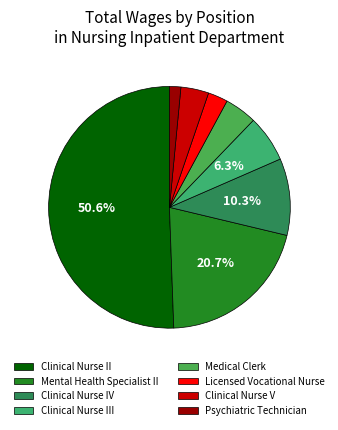

What is the majority slice?

Clinical Nurse II